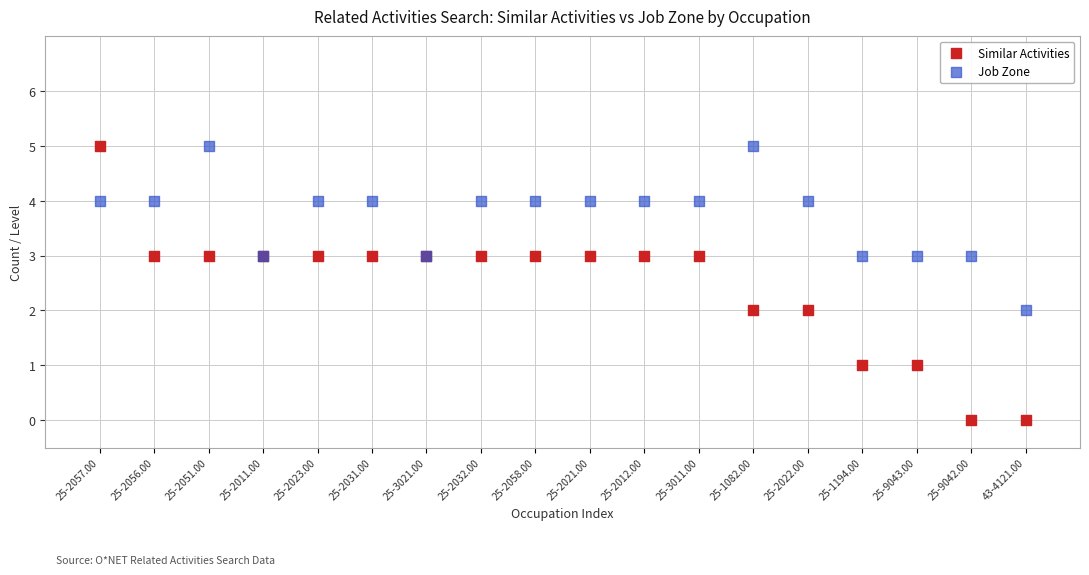

Which series has the widest spread of Y values?

Similar Activities